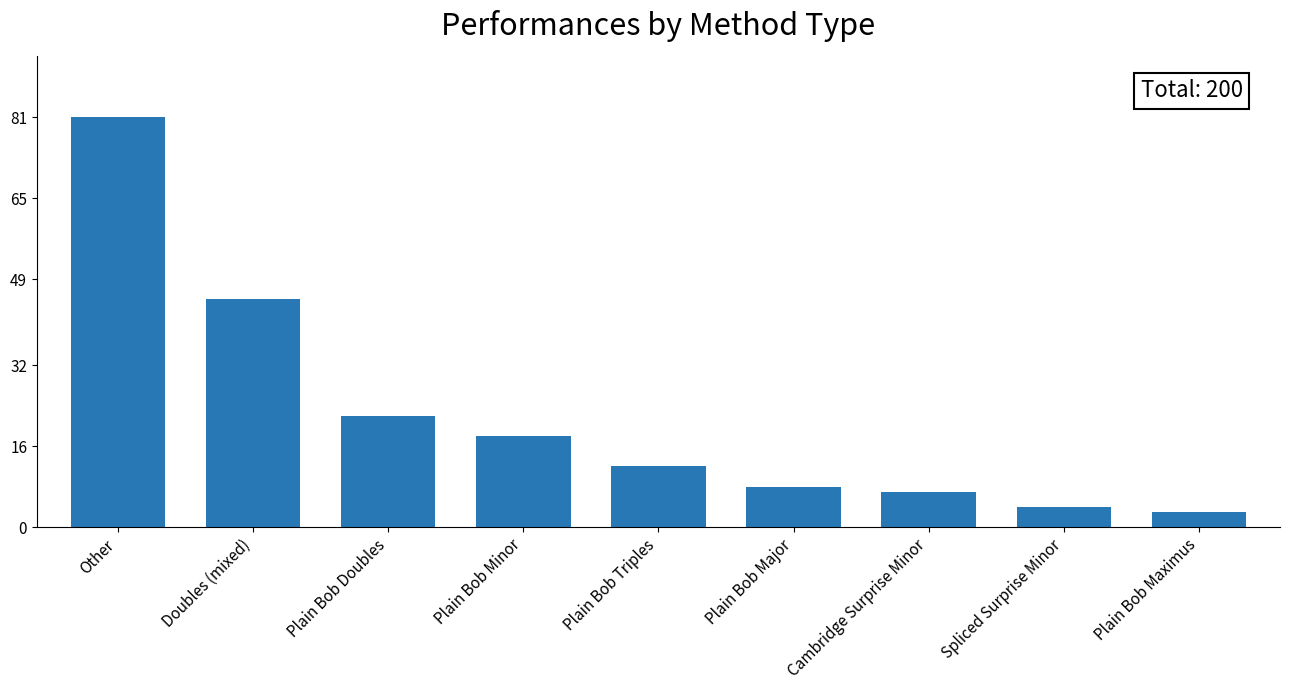

Reading right to left, what are all the values shown in this chart?

3	4	7	8	12	18	22	45	81